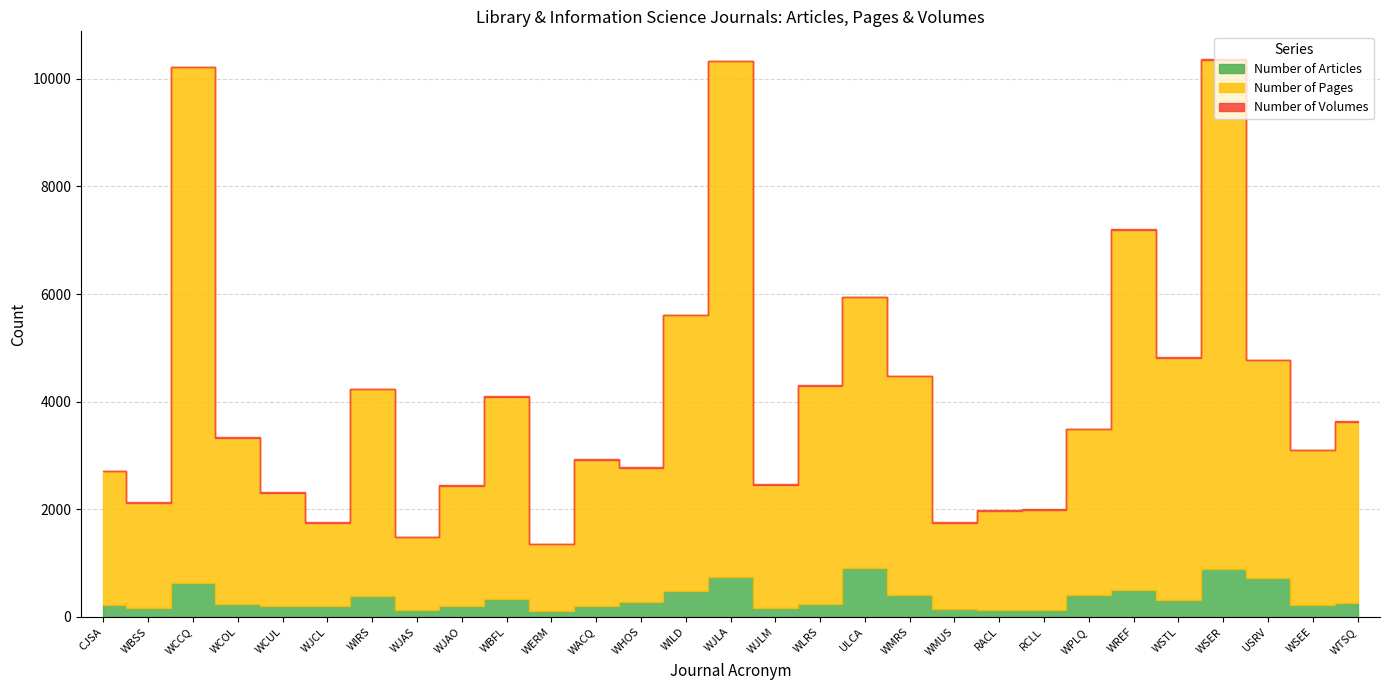

True or false: Number of Articles has more than 2 interior local peaks.

True